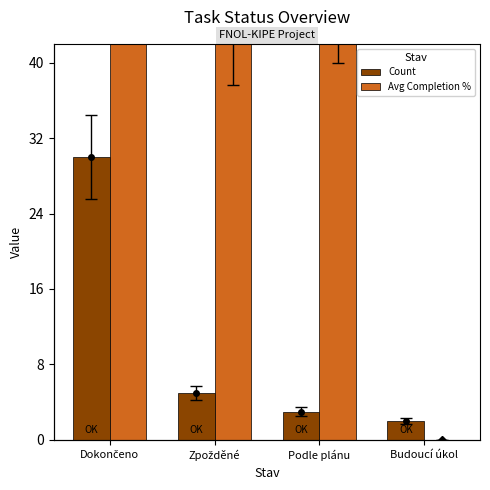

What is the maximum value shown in the chart?

100